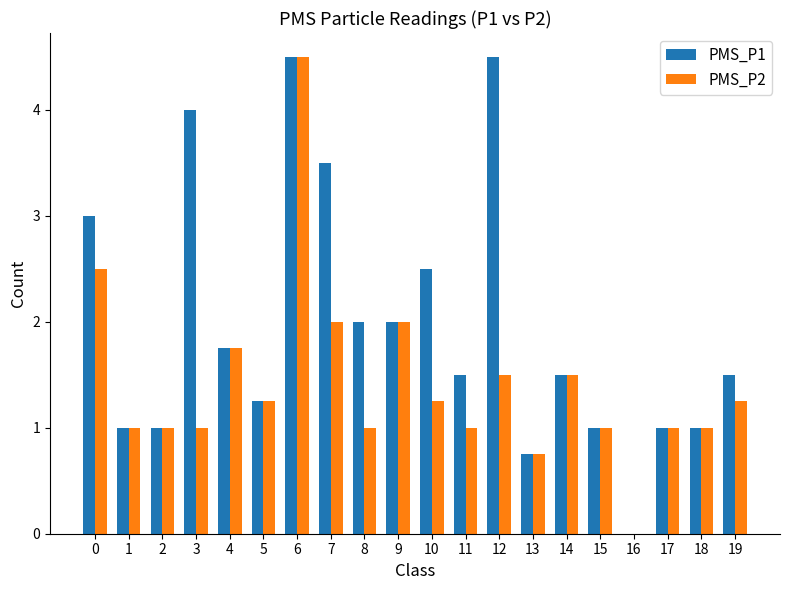

How many groups of bars are there?

20